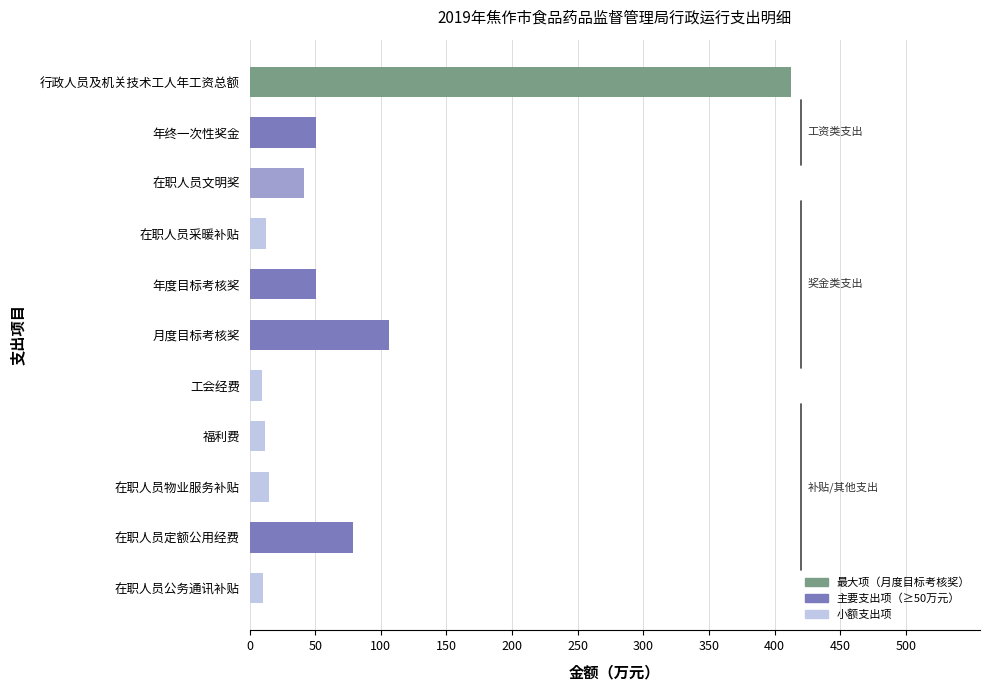

Between 年终一次性奖金 and 月度目标考核奖, which is larger?

月度目标考核奖